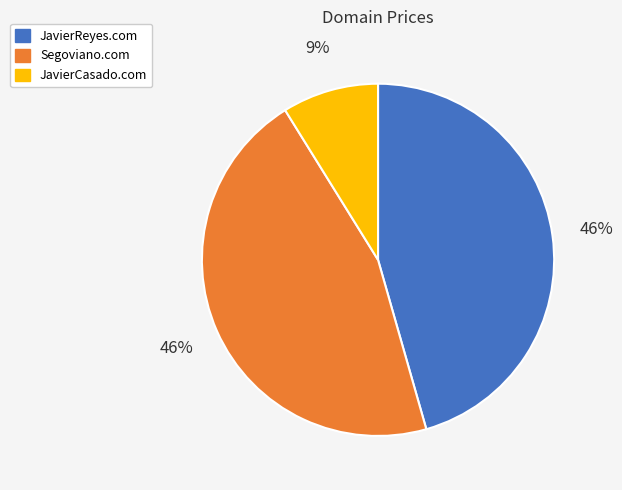

To the nearest percent, what is the average slice percentage?

33%